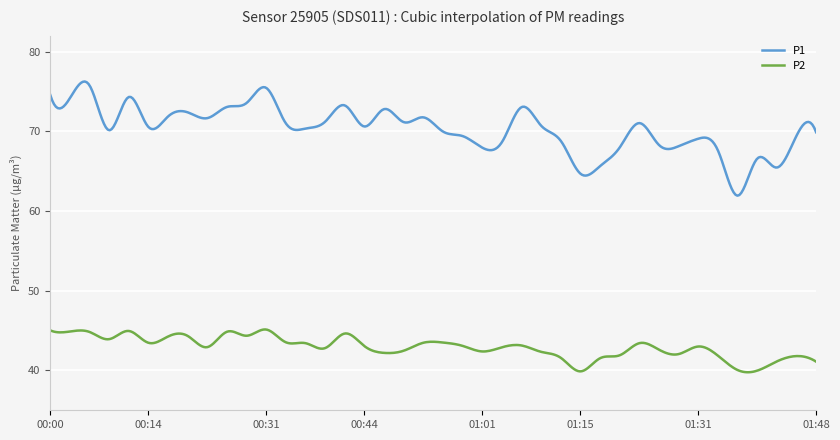

What is the highest value of the P2 series?

45.1